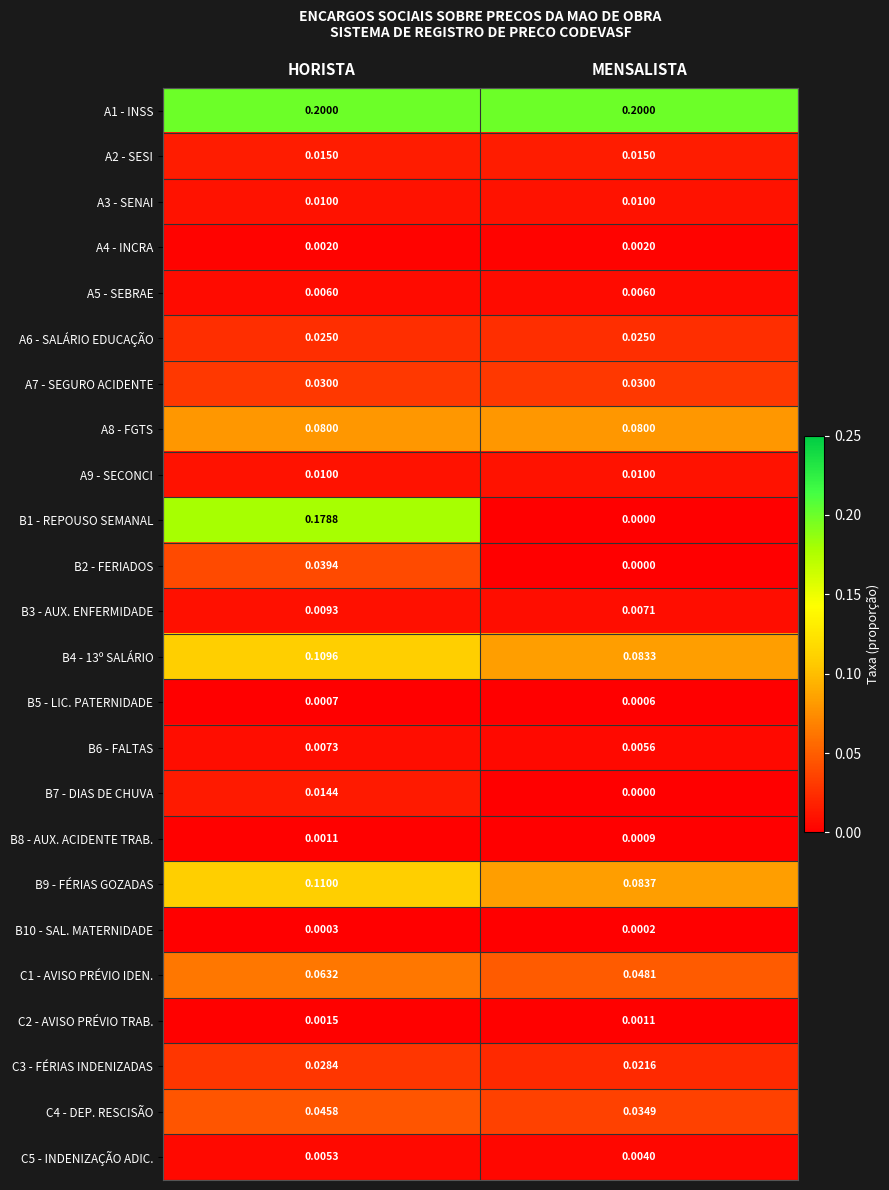

Which category has the lowest value across all series?

MENSALISTA